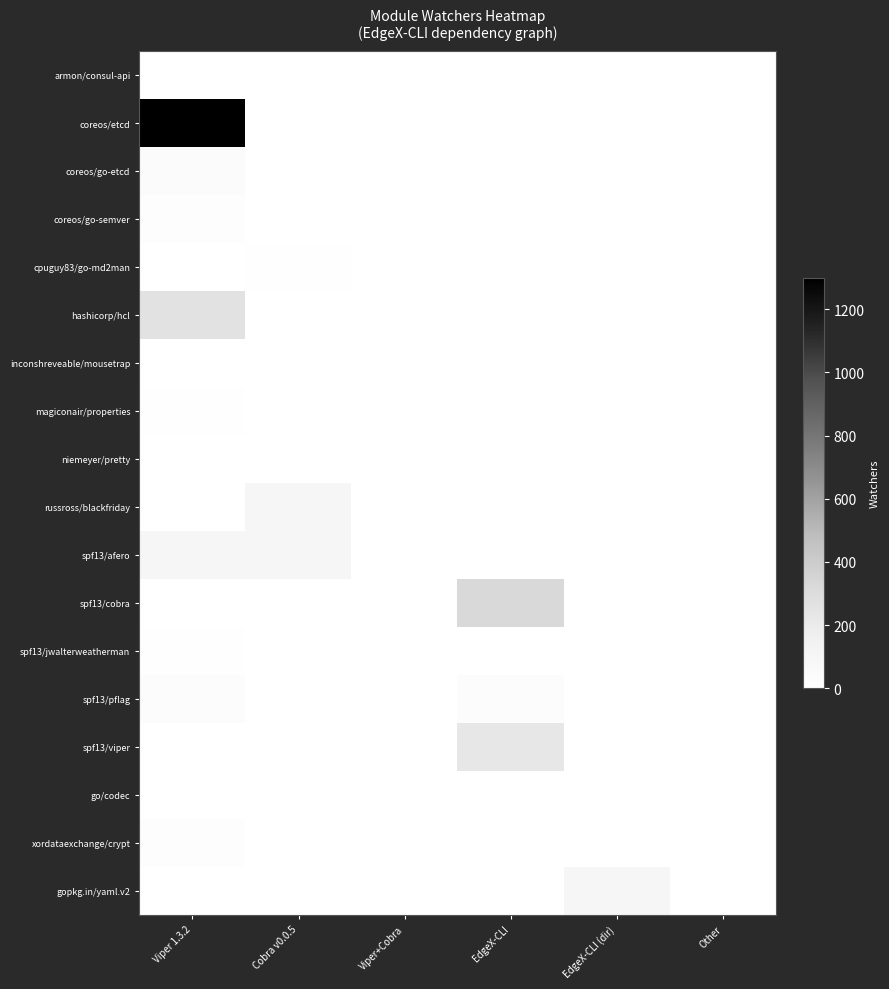

Reading left to right, extract all data points from this chart.

armon/consul-api: Viper 1.3.2=5	Cobra v0.0.5=0	Viper+Cobra=0	EdgeX-CLI=0	EdgeX-CLI (dir)=0	Other=0
coreos/etcd: Viper 1.3.2=1300	Cobra v0.0.5=0	Viper+Cobra=0	EdgeX-CLI=0	EdgeX-CLI (dir)=0	Other=0
coreos/go-etcd: Viper 1.3.2=45	Cobra v0.0.5=0	Viper+Cobra=0	EdgeX-CLI=0	EdgeX-CLI (dir)=0	Other=0
coreos/go-semver: Viper 1.3.2=23	Cobra v0.0.5=0	Viper+Cobra=0	EdgeX-CLI=0	EdgeX-CLI (dir)=0	Other=0
cpuguy83/go-md2man: Viper 1.3.2=0	Cobra v0.0.5=8	Viper+Cobra=0	EdgeX-CLI=0	EdgeX-CLI (dir)=0	Other=0
hashicorp/hcl: Viper 1.3.2=255	Cobra v0.0.5=0	Viper+Cobra=0	EdgeX-CLI=0	EdgeX-CLI (dir)=0	Other=0
inconshreveable/mousetrap: Viper 1.3.2=0	Cobra v0.0.5=4	Viper+Cobra=0	EdgeX-CLI=0	EdgeX-CLI (dir)=0	Other=0
magiconair/properties: Viper 1.3.2=10	Cobra v0.0.5=0	Viper+Cobra=0	EdgeX-CLI=0	EdgeX-CLI (dir)=0	Other=0
niemeyer/pretty: Viper 1.3.2=0	Cobra v0.0.5=0	Viper+Cobra=0	EdgeX-CLI=0	EdgeX-CLI (dir)=0	Other=0
russross/blackfriday: Viper 1.3.2=0	Cobra v0.0.5=93	Viper+Cobra=0	EdgeX-CLI=0	EdgeX-CLI (dir)=0	Other=0
spf13/afero: Viper 1.3.2=99	Cobra v0.0.5=99	Viper+Cobra=0	EdgeX-CLI=0	EdgeX-CLI (dir)=0	Other=0
spf13/cobra: Viper 1.3.2=0	Cobra v0.0.5=0	Viper+Cobra=0	EdgeX-CLI=322	EdgeX-CLI (dir)=0	Other=0
spf13/jwalterweatherman: Viper 1.3.2=6	Cobra v0.0.5=0	Viper+Cobra=0	EdgeX-CLI=0	EdgeX-CLI (dir)=0	Other=0
spf13/pflag: Viper 1.3.2=29	Cobra v0.0.5=0	Viper+Cobra=0	EdgeX-CLI=29	EdgeX-CLI (dir)=0	Other=0
spf13/viper: Viper 1.3.2=0	Cobra v0.0.5=0	Viper+Cobra=0	EdgeX-CLI=225	EdgeX-CLI (dir)=0	Other=0
go/codec: Viper 1.3.2=0	Cobra v0.0.5=0	Viper+Cobra=0	EdgeX-CLI=0	EdgeX-CLI (dir)=0	Other=0
xordataexchange/crypt: Viper 1.3.2=21	Cobra v0.0.5=0	Viper+Cobra=0	EdgeX-CLI=0	EdgeX-CLI (dir)=0	Other=0
gopkg.in/yaml.v2: Viper 1.3.2=0	Cobra v0.0.5=0	Viper+Cobra=0	EdgeX-CLI=0	EdgeX-CLI (dir)=93	Other=0